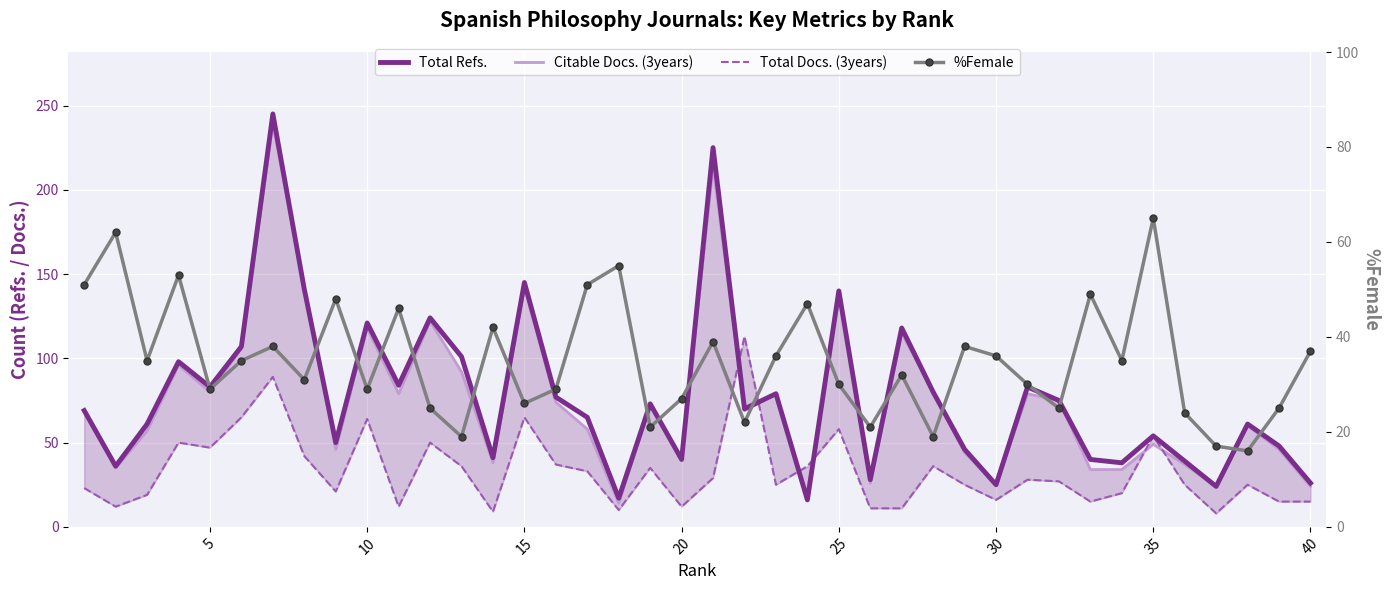

At how many categories does at least one series exceed 144?

3